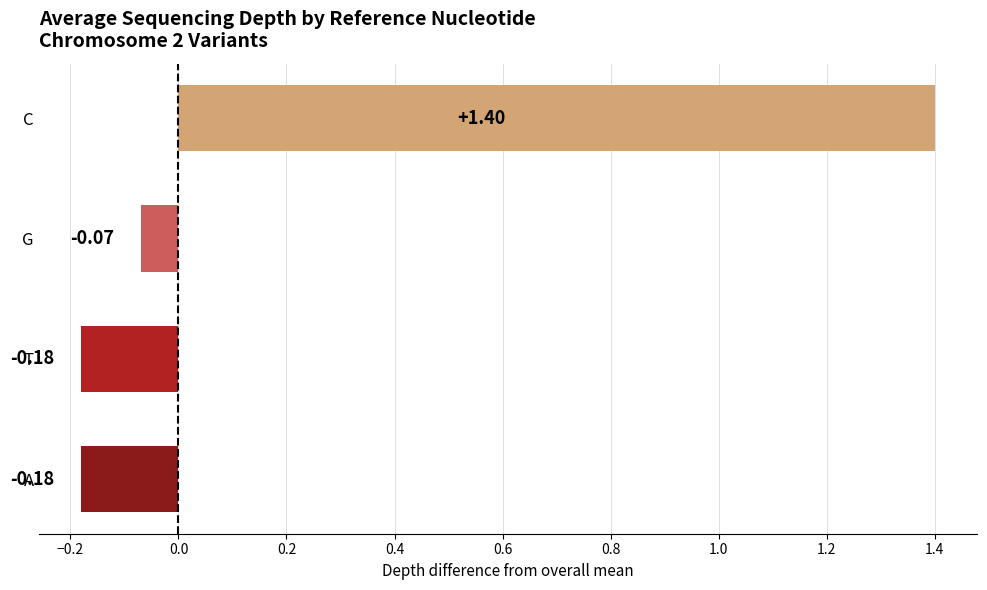

At which category does the chart reach its peak across all series?

C